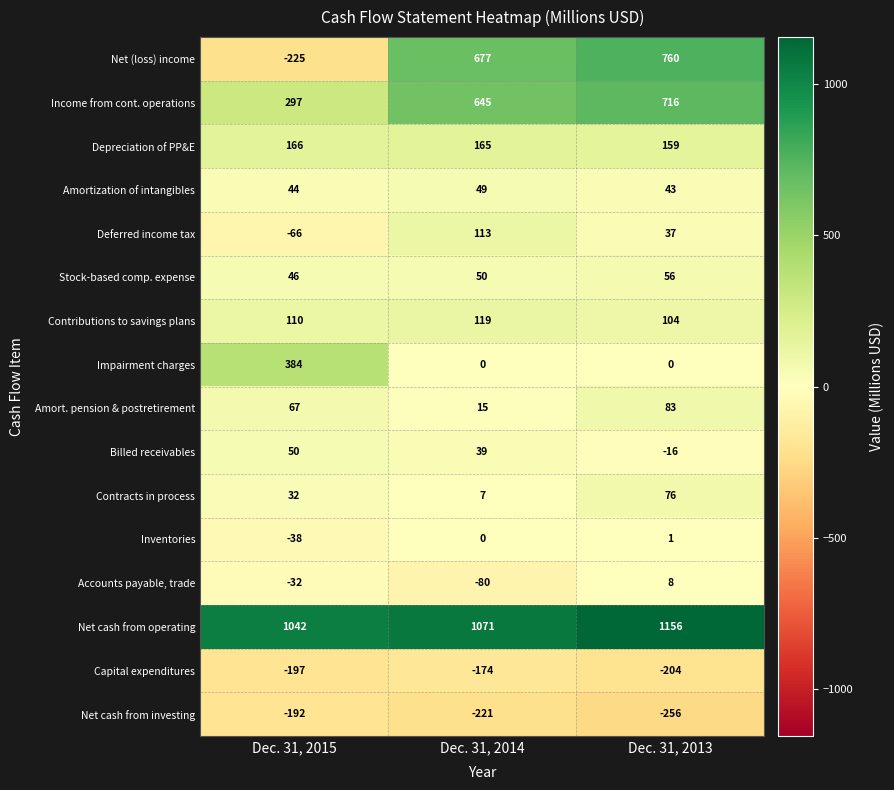

Which series has the widest spread of values?

Net (loss) income